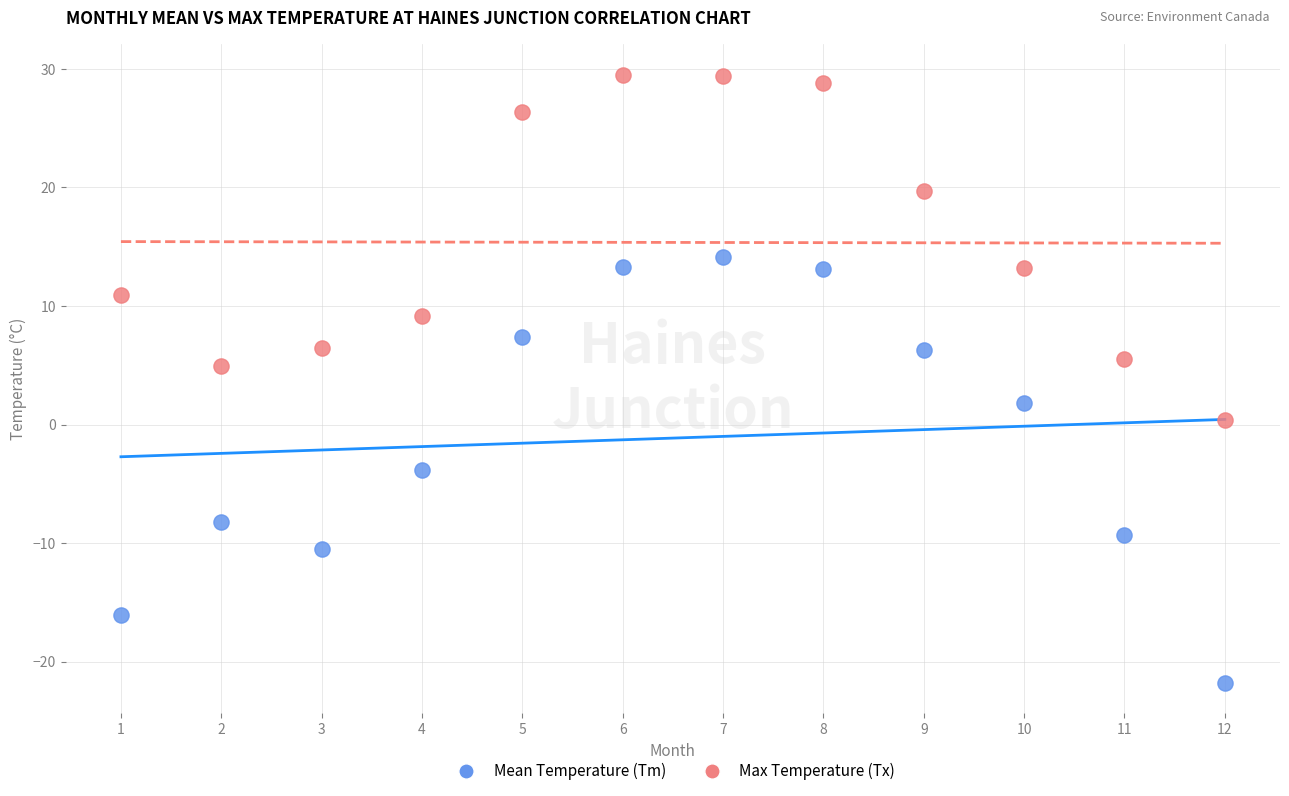

What are all the series names shown in the legend?

Mean Temperature (Tm), Max Temperature (Tx)